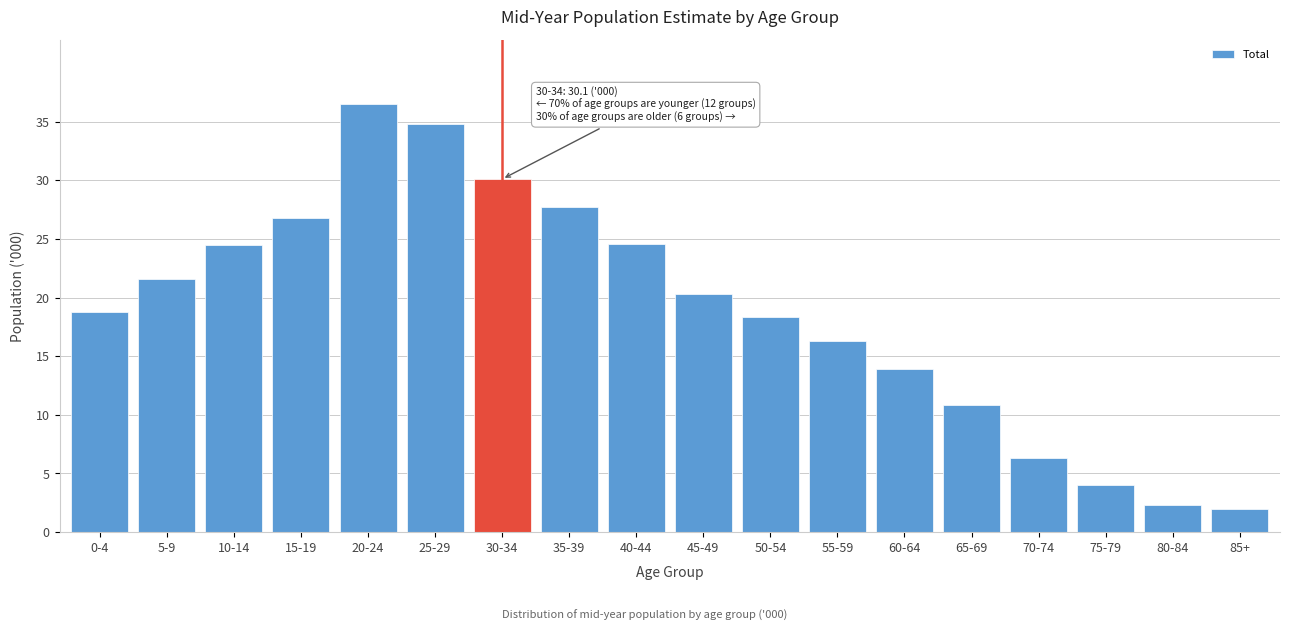

What is the label of the 10th bar from the right?

40-44